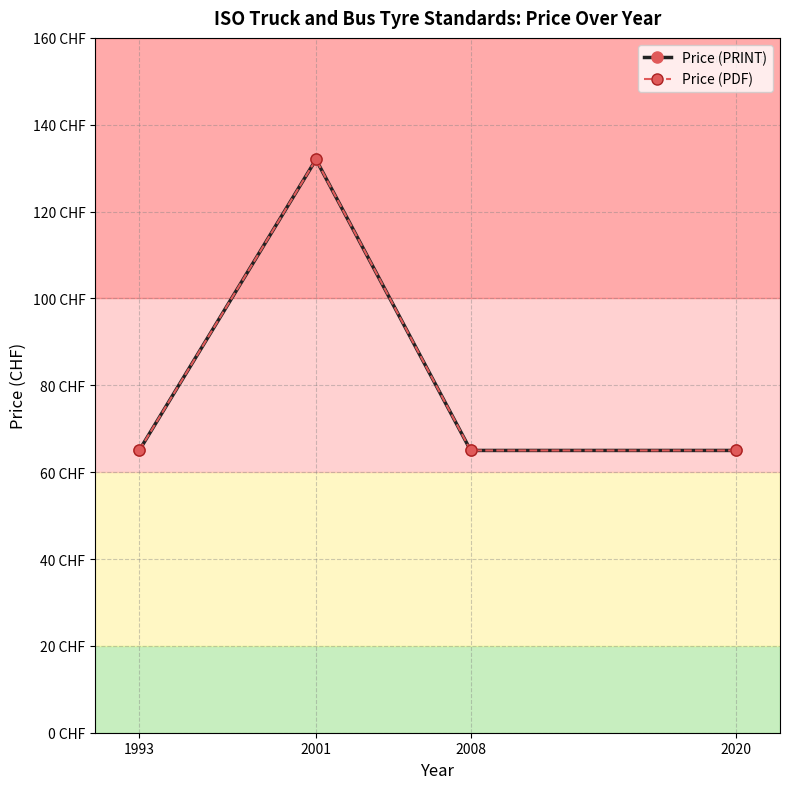

How many categories are shown in the chart?

4